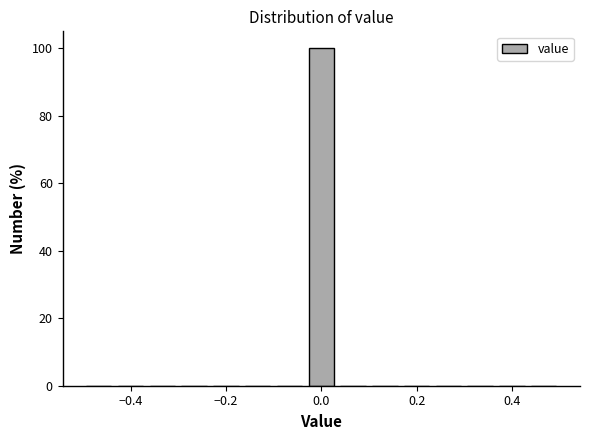

Read against the x-axis, roughly where is the centre of the tallest bar?

0.00